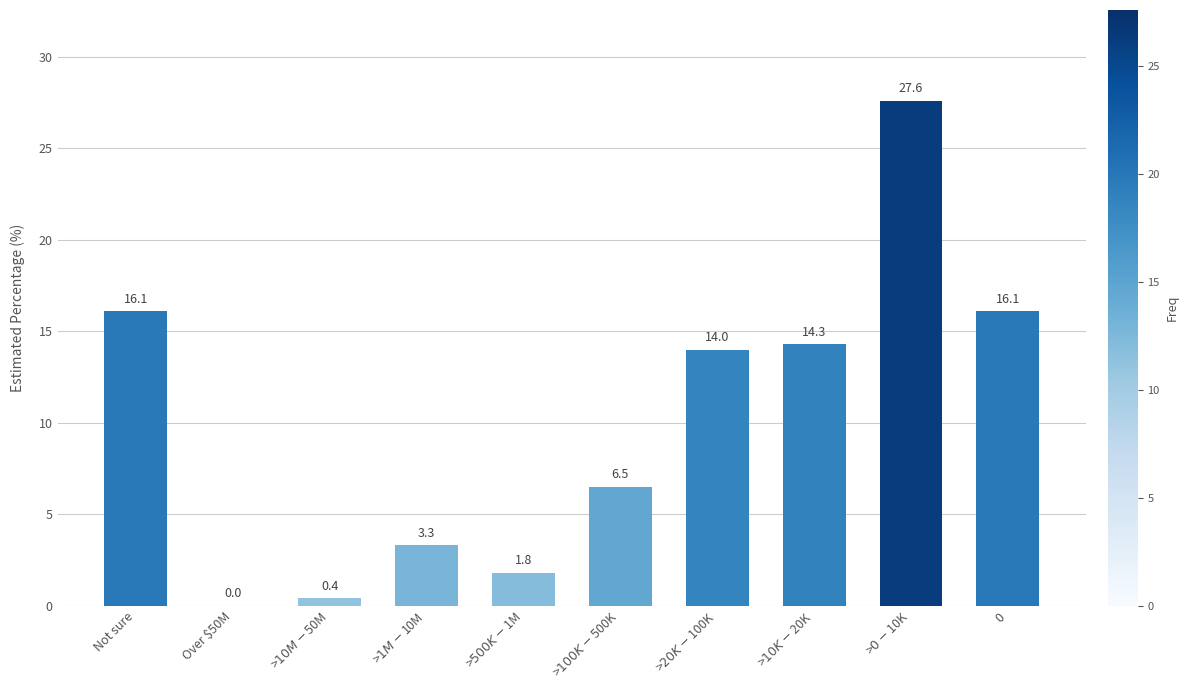

Reading left to right, extract all data points from this chart.

16.1	0.0	0.4	3.3	1.8	6.5	14.0	14.3	27.6	16.1